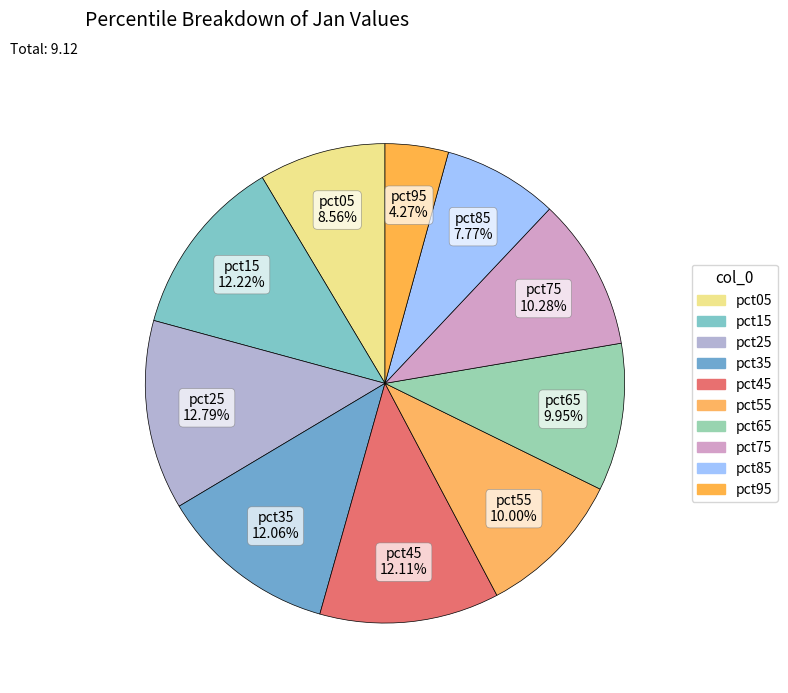

What percentage is the pct55 slice, to the nearest percent?

10%